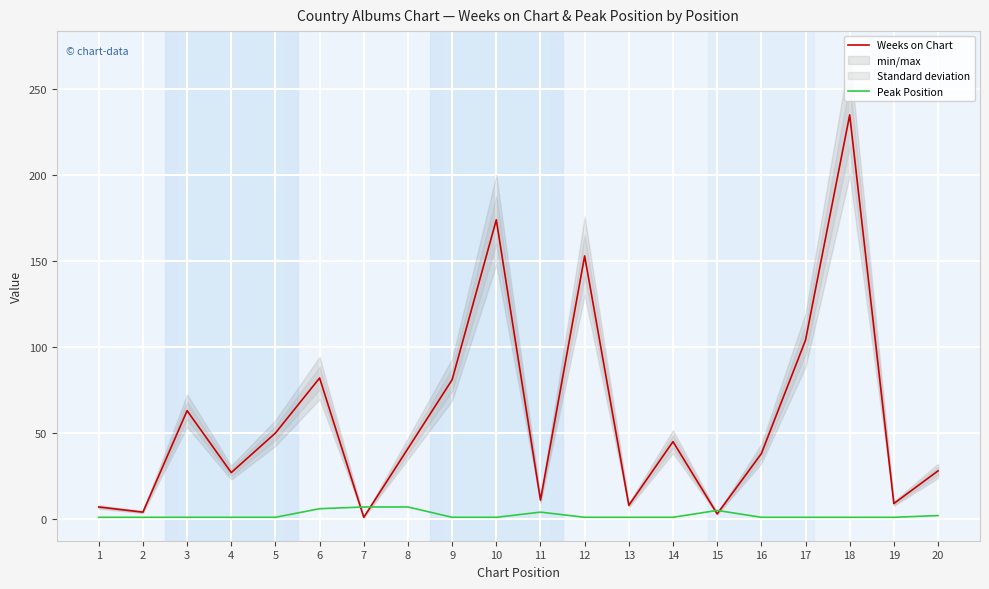

Rank the series by their maximum value, from highest to lowest.

Weeks on Chart, Peak Position